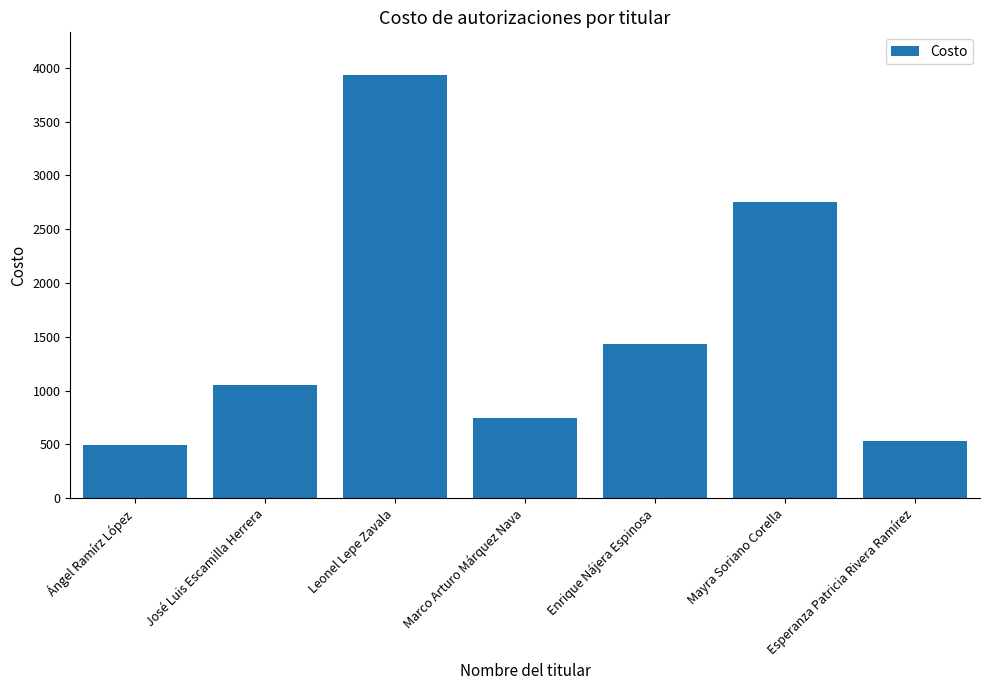

Between Esperanza Patricia Rivera Ramírez and Enrique Nájera Espinosa, which is larger?

Enrique Nájera Espinosa